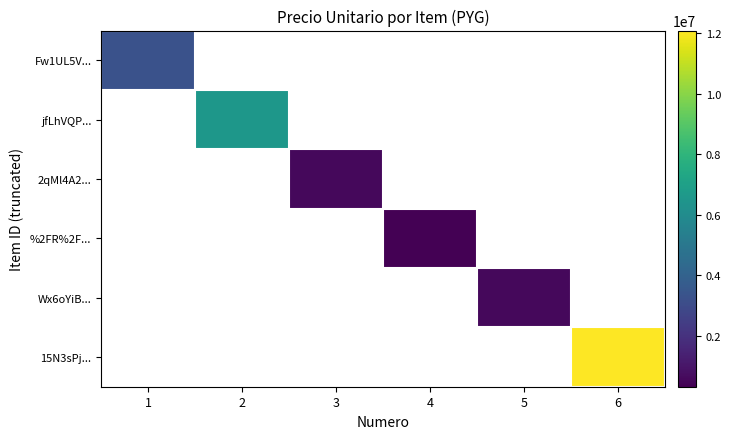

Which has a higher value, 3 or 1?

1